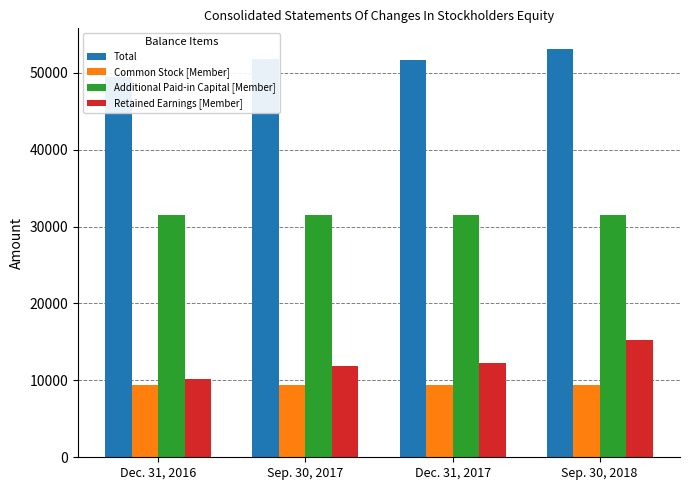

At which category is the sum across all series the highest?

Sep. 30, 2018